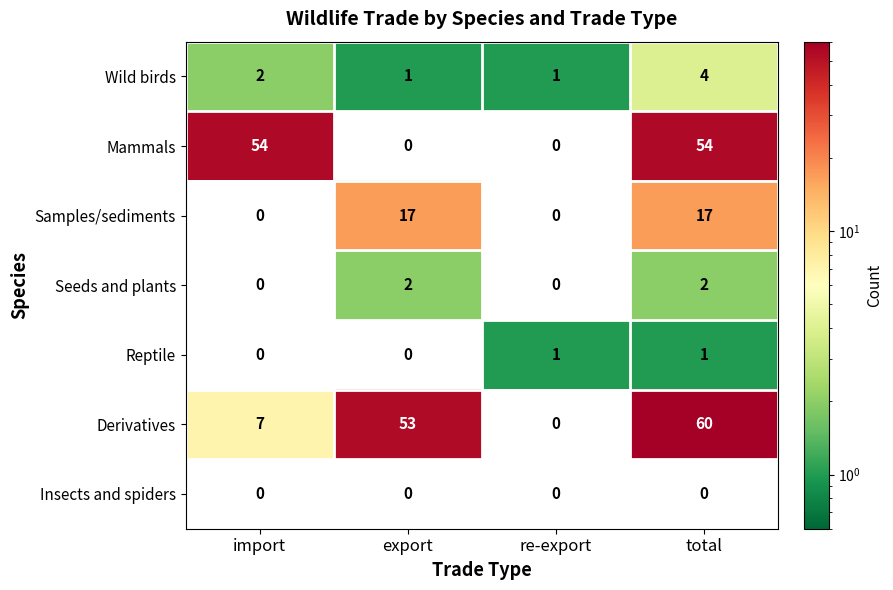

Which series has the largest total across all categories?

Derivatives